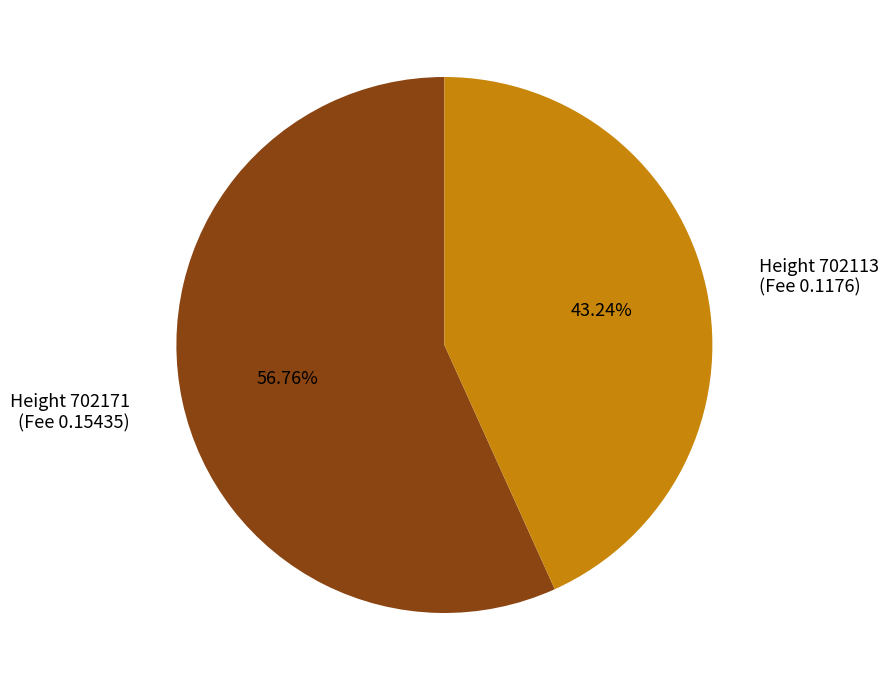

Is there a majority slice in this chart?

Yes